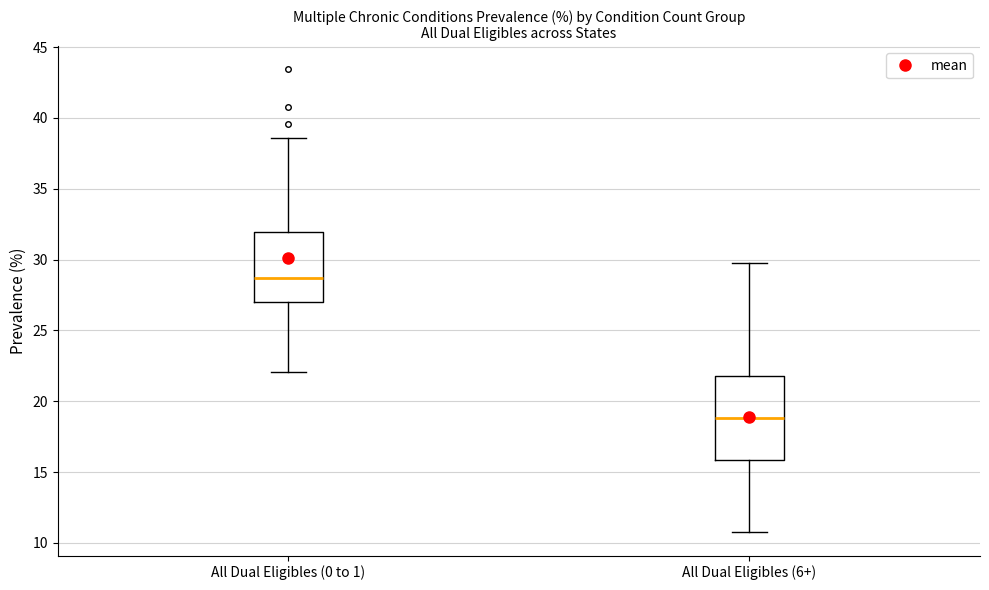

Reading left to right, read every box against the y-axis: the position of its median line, the range the box covers, and the ends of its whiskers. The values are not printed on the chart, so give them approximately, as read against the axis.

All Dual Eligibles (0 to 1): median 28.5, box 27.0 to 32.0, whiskers 22.0 to 38.5
All Dual Eligibles (6+): median 19.0, box 16.0 to 22.0, whiskers 10.5 to 30.0